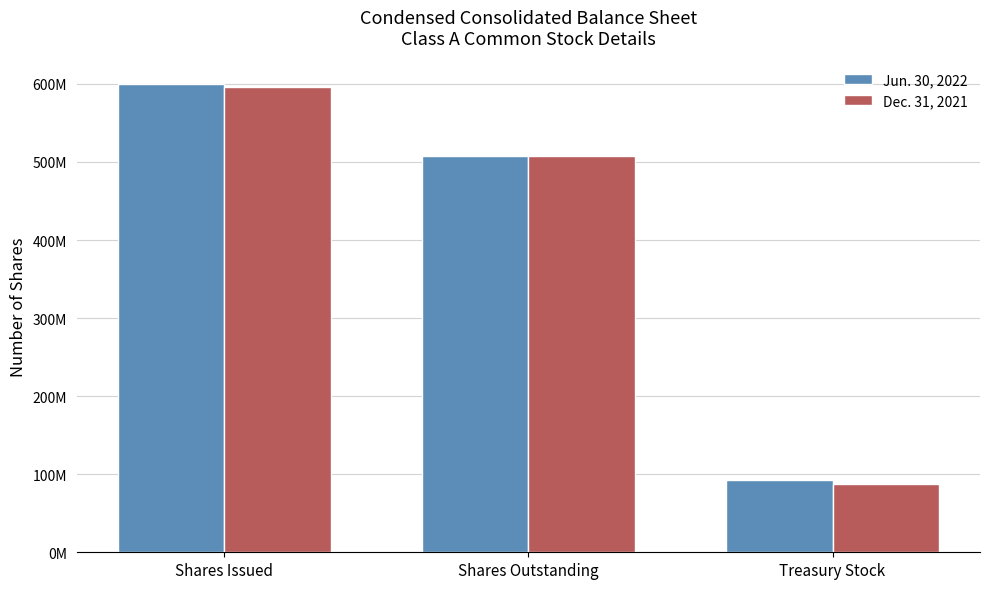

Reading left to right, transcribe all the data shown in this chart.

Jun. 30, 2022: 600000000	508000000	92000000
Dec. 31, 2021: 596000000	508000000	88000000